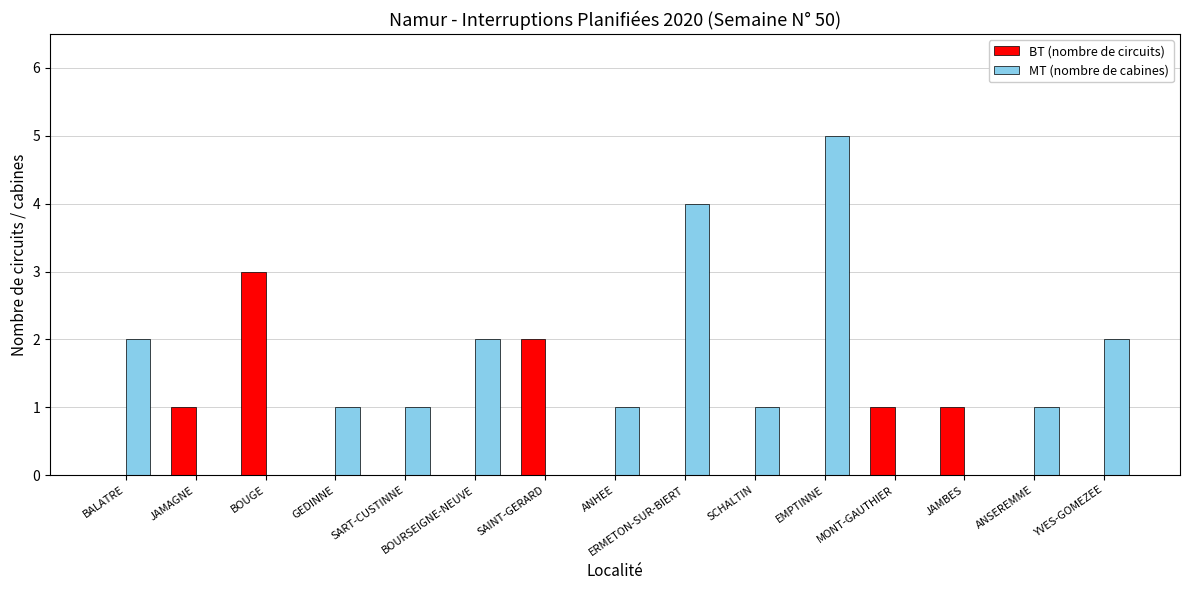

The MT (nombre de cabines) series shows 2 at YVES-GOMEZEE. True or false?

True